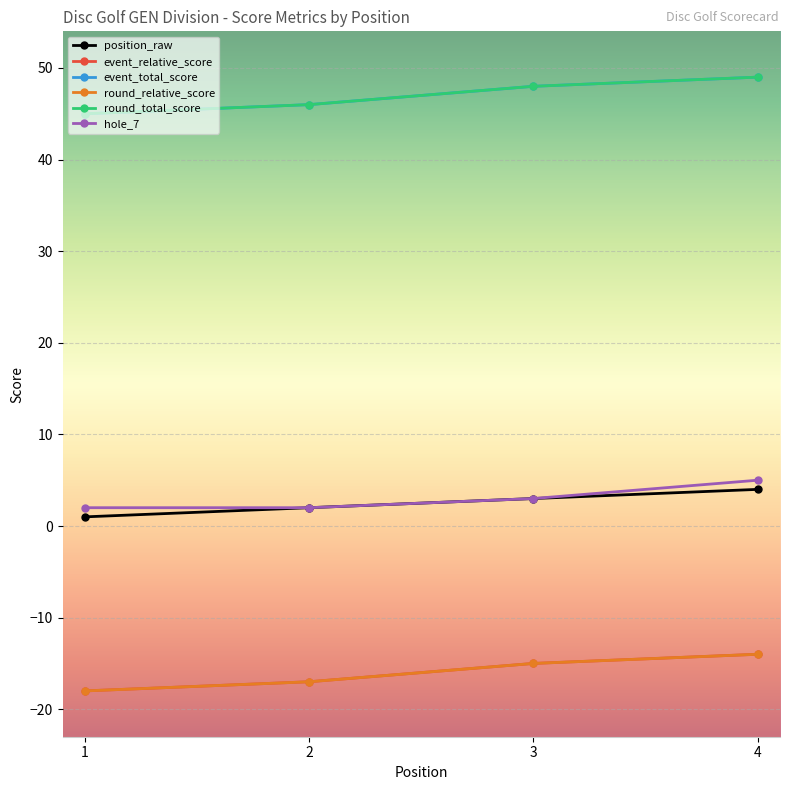

Does the chart have visible grid lines?

Yes